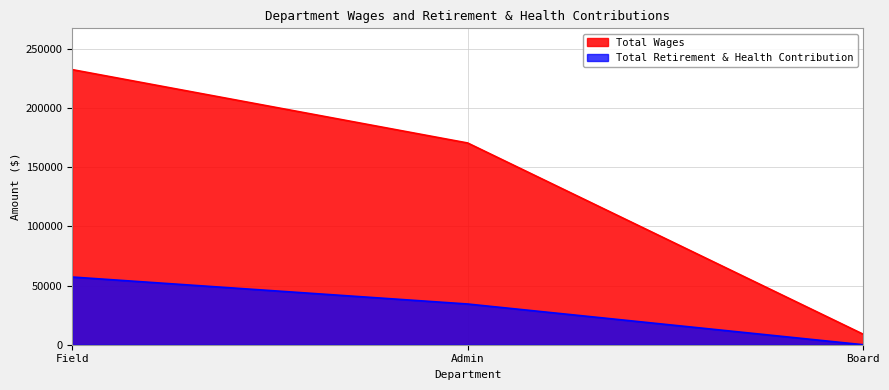

What position from the right is Admin?

2